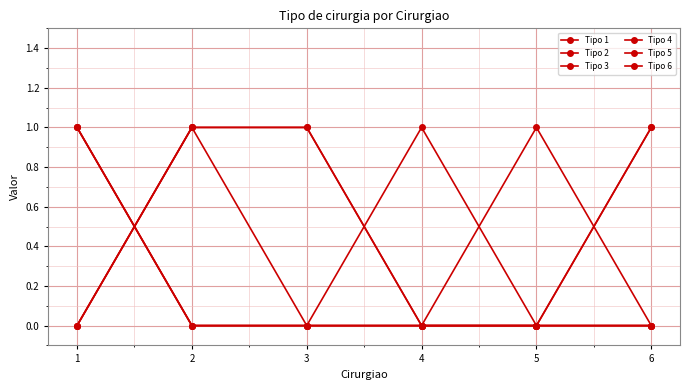

How many lines are shown in the chart?

6